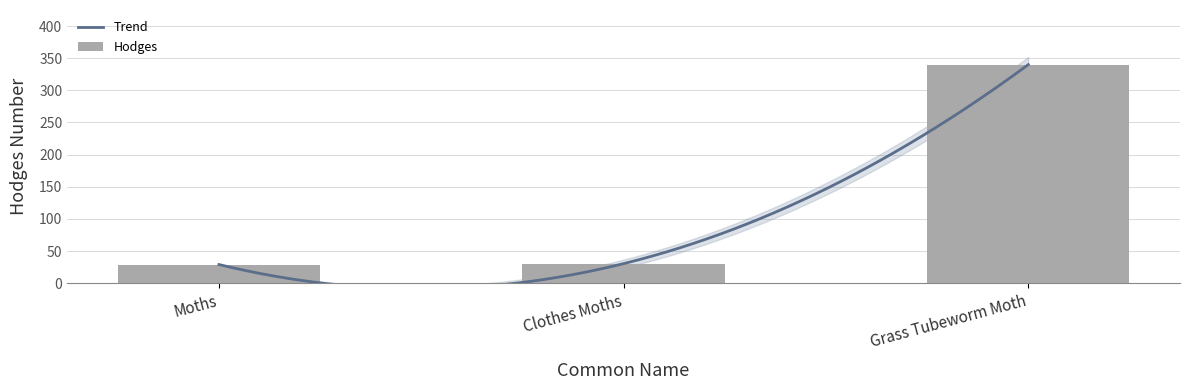

What is the greatest value displayed?

340.0